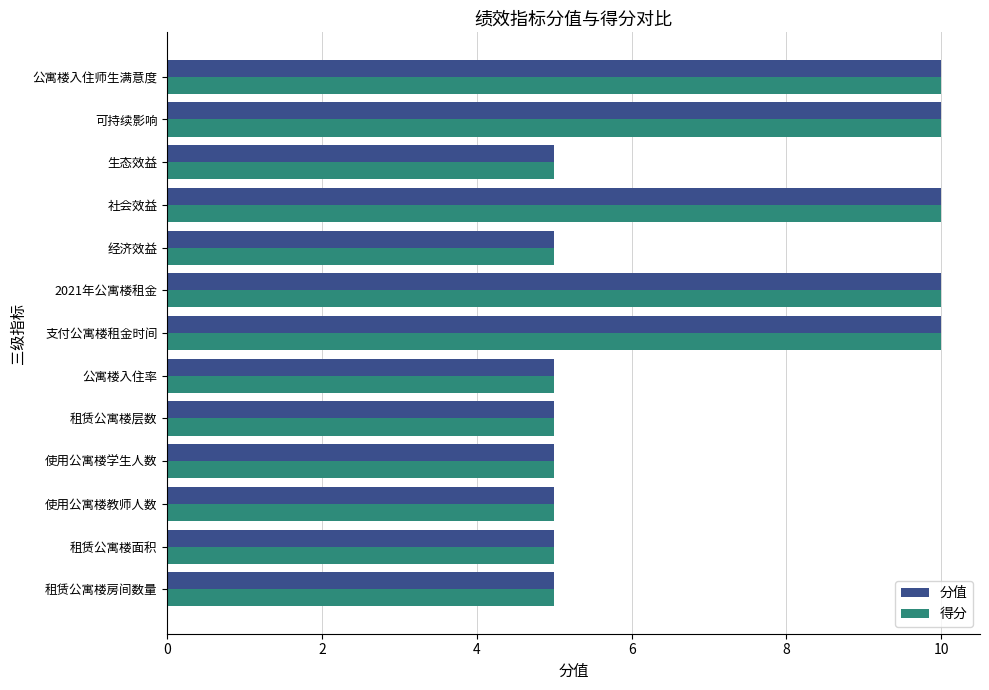

What is the total value across all series at 租赁公寓楼层数?

10